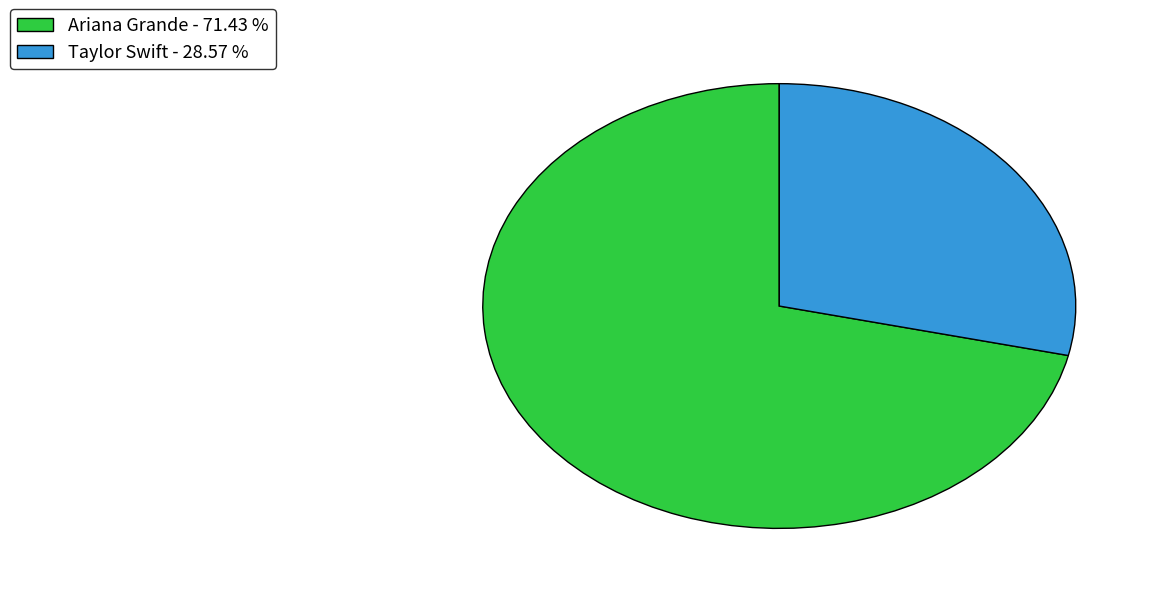

Do Ariana Grande and Taylor Swift together represent more than half of the pie?

Yes